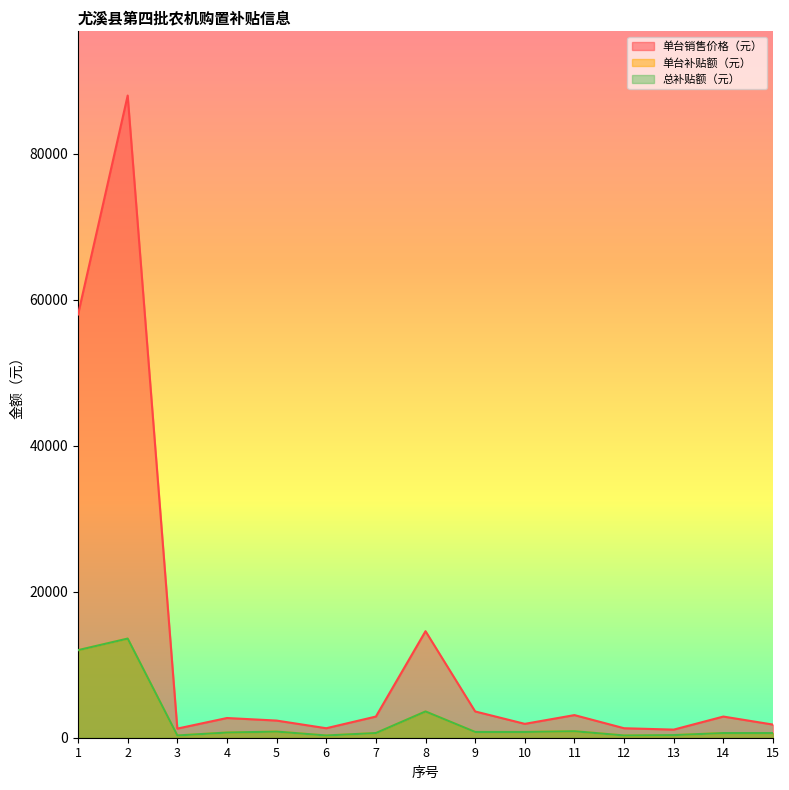

Between 7 and 6, which is larger?

7